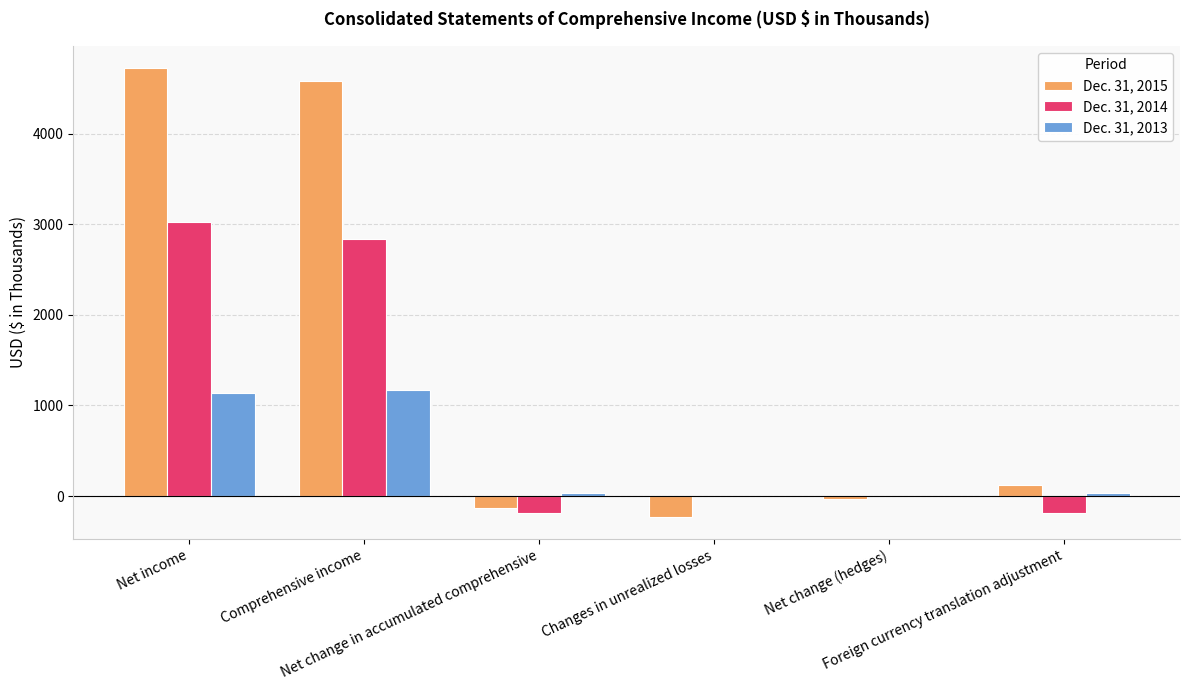

What are all the series names shown in the legend?

Dec. 31, 2015, Dec. 31, 2014, Dec. 31, 2013